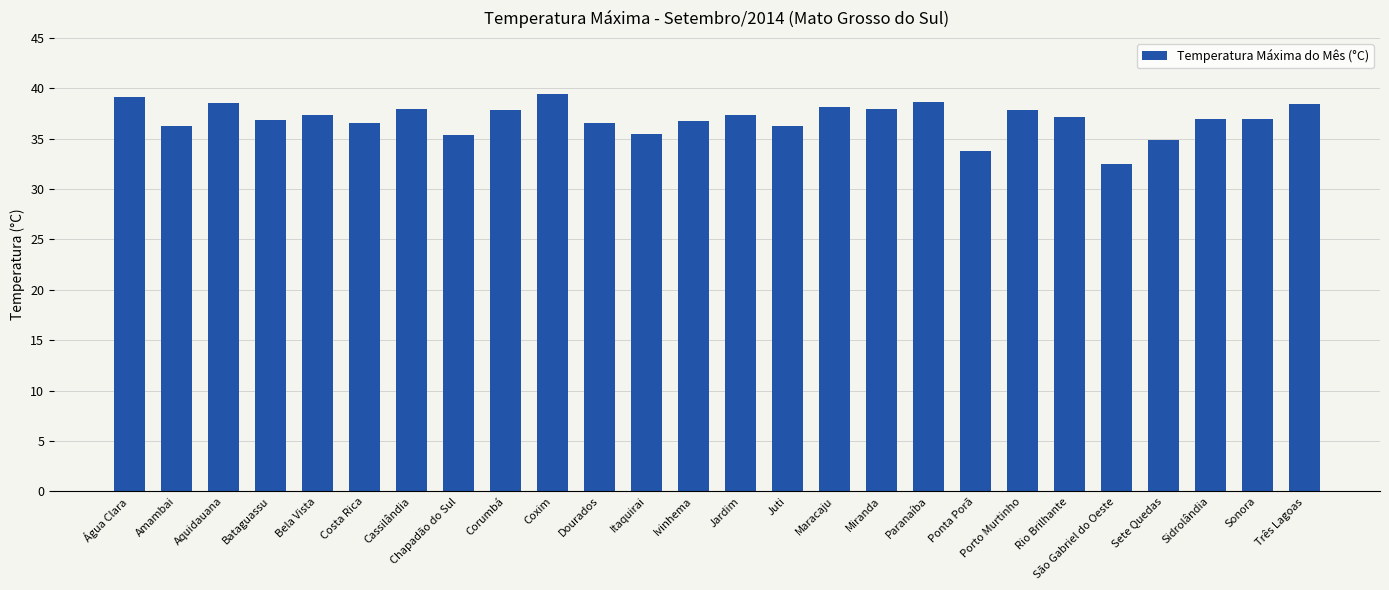

Does the chart contain any negative values?

No